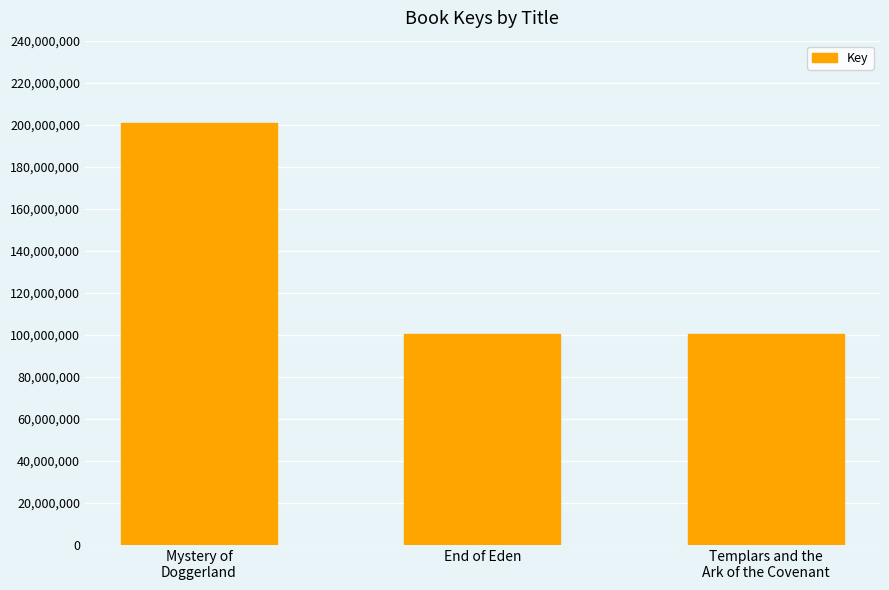

The chart shows a value of 100439249 at End of Eden. True or false?

True